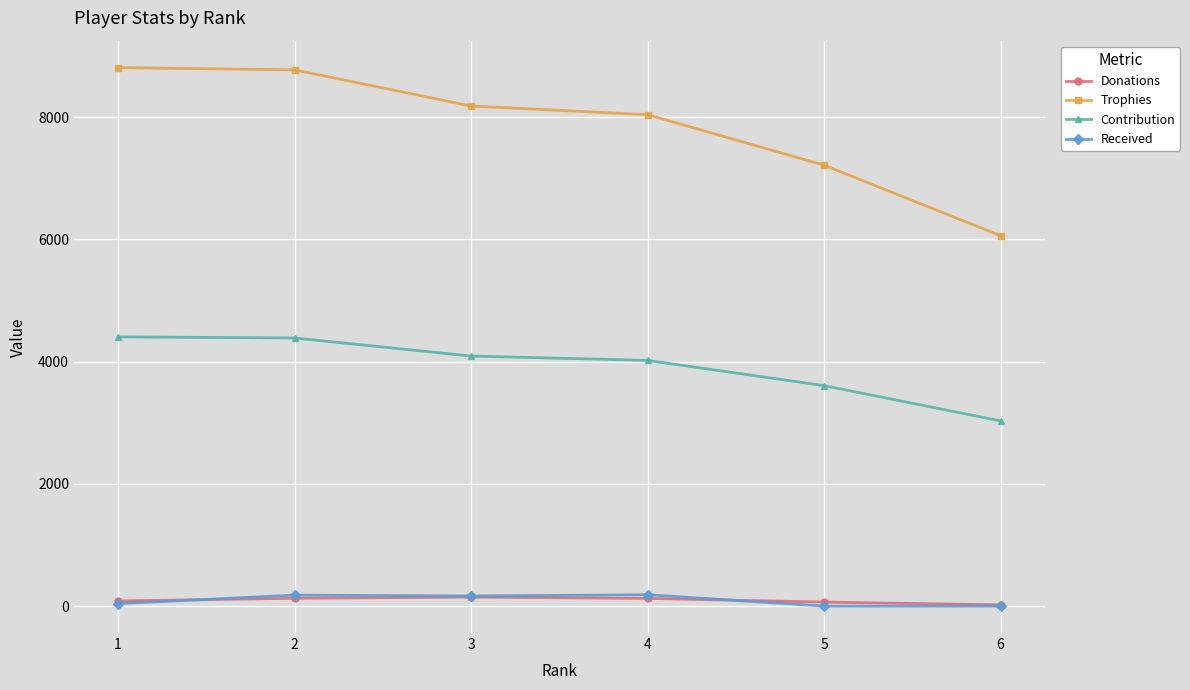

True or false: Trophies and Contribution cross at least once.

False